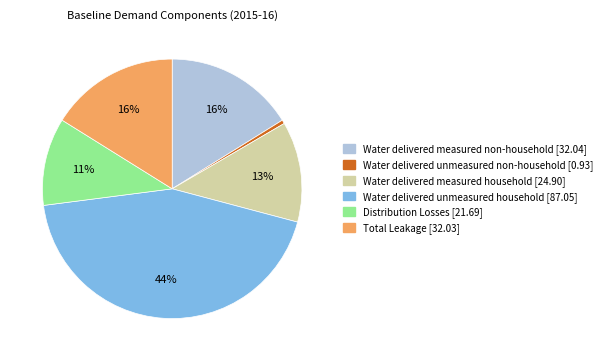

How many segments does this pie chart have?

6